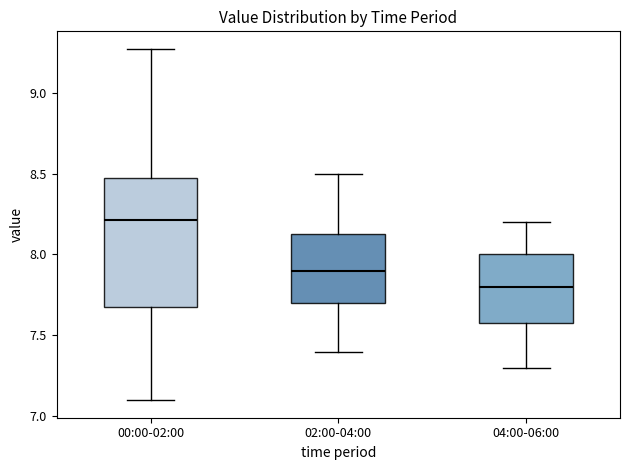

Where does the median line of the box for 04:00-06:00 sit on the y-axis? The values are not printed on the chart, so give them approximately, as read against the axis.

7.80